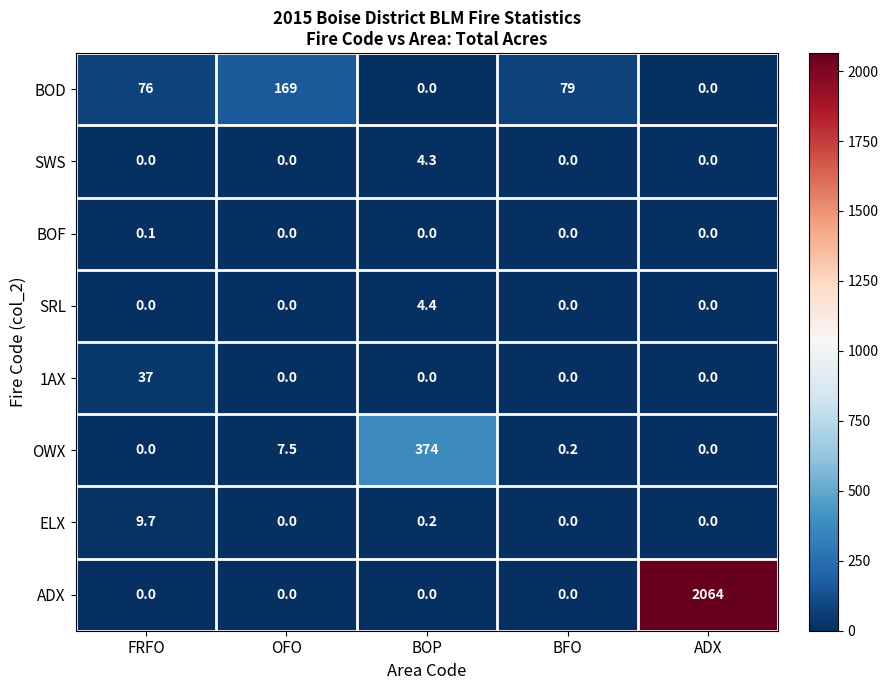

Which series changed the most between OFO and BFO?

BOD